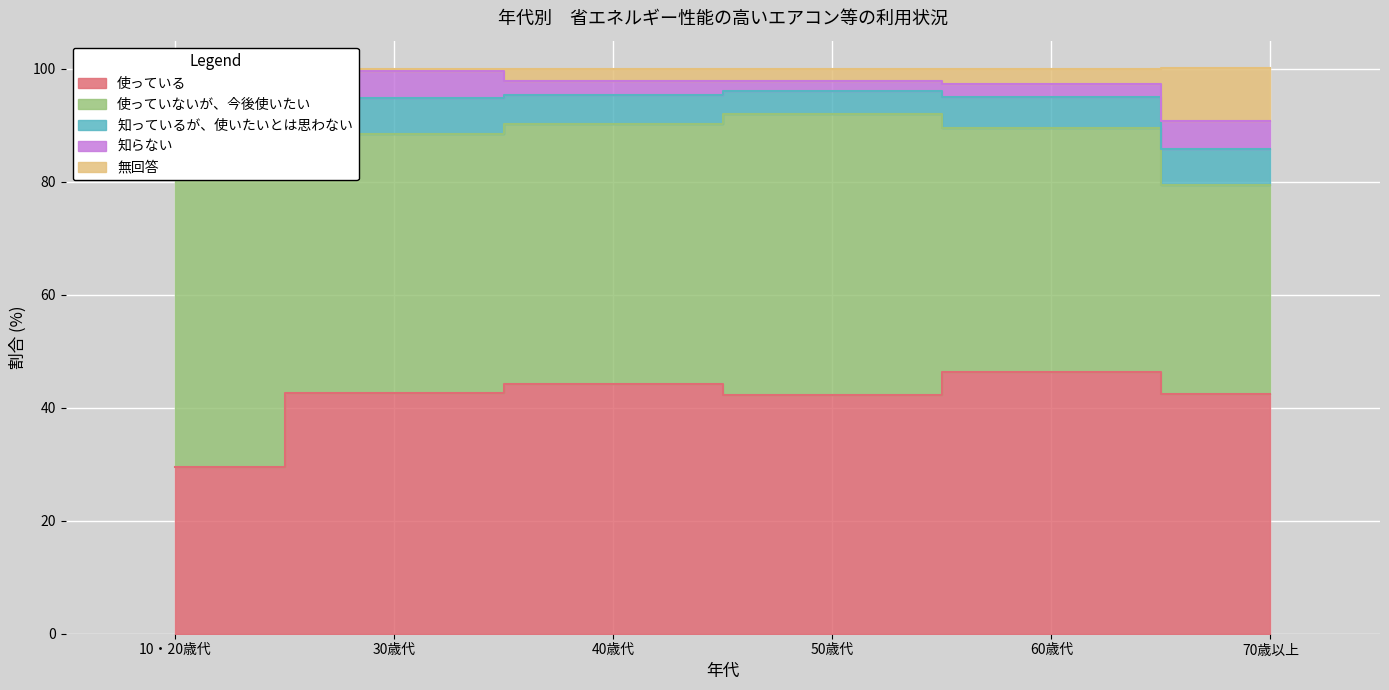

True or false: 知っているが、使いたいとは思わない has more than 1 interior local peaks.

False